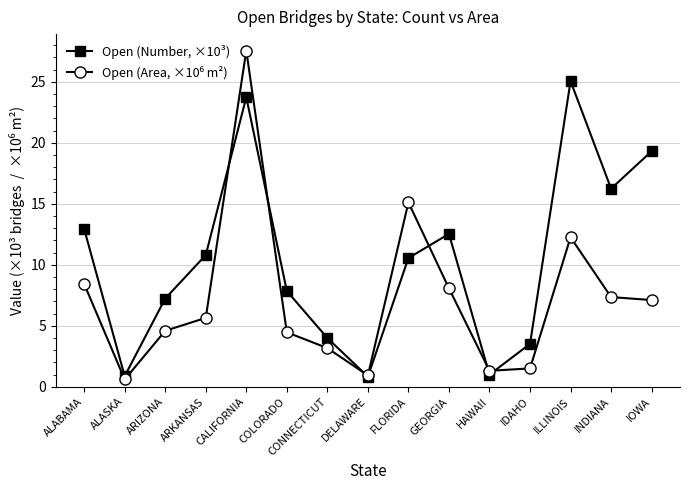

At which label does Open (Number, ×10³) first exceed 10?

ALABAMA